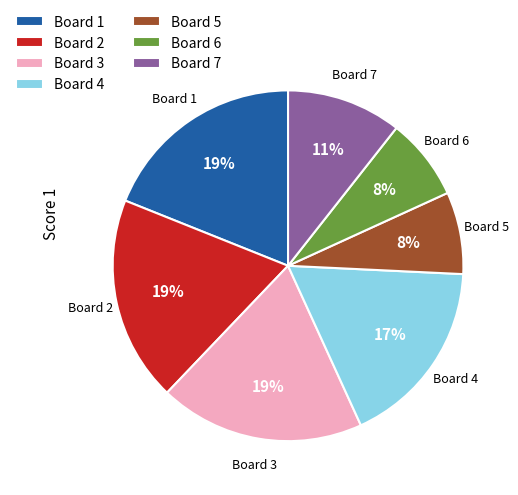

To the nearest percent, what is the difference between the Board 6 and Board 7 slice percentages?

3%